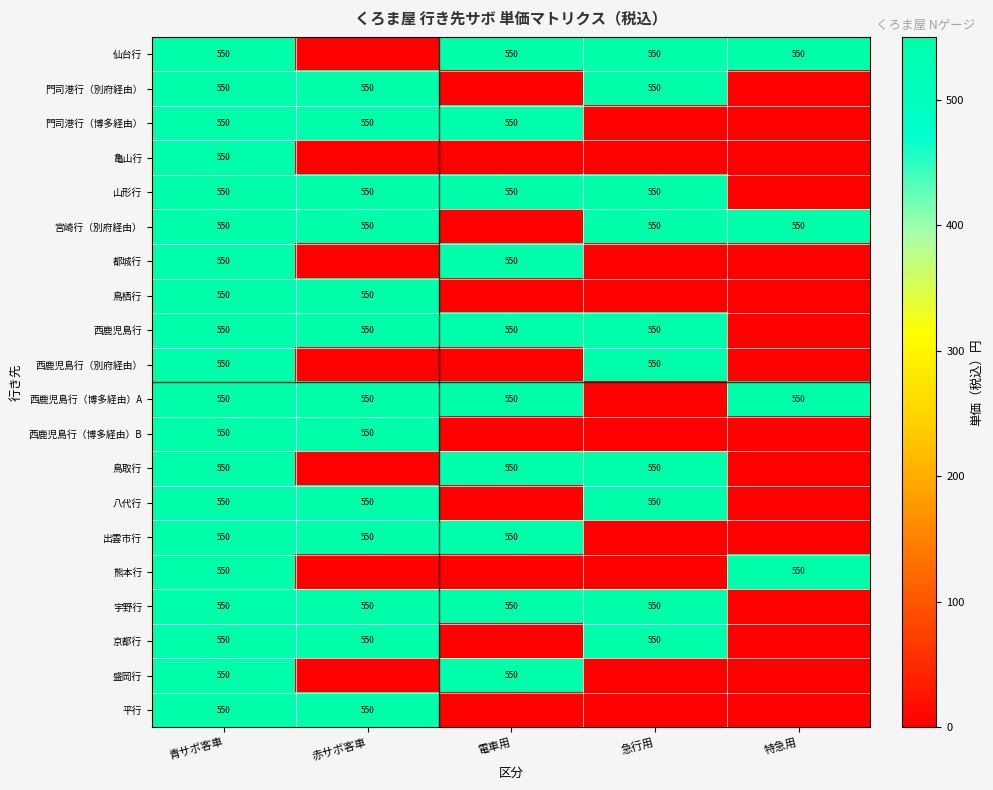

Is it true that 宇野行 equals 317 at 青サボ客車?

False